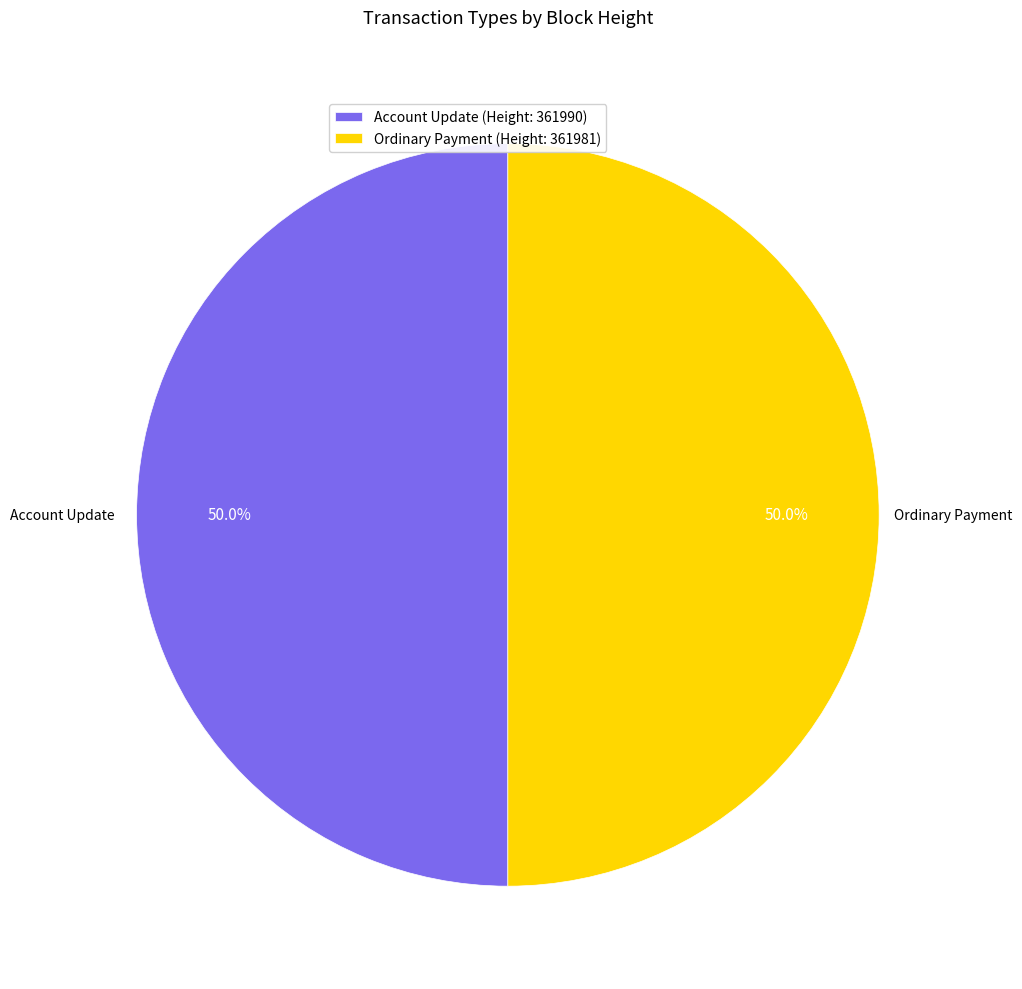

Approximately how many times larger is the value at Account Update (Height: 361990) compared to Ordinary Payment (Height: 361981)?

1.0